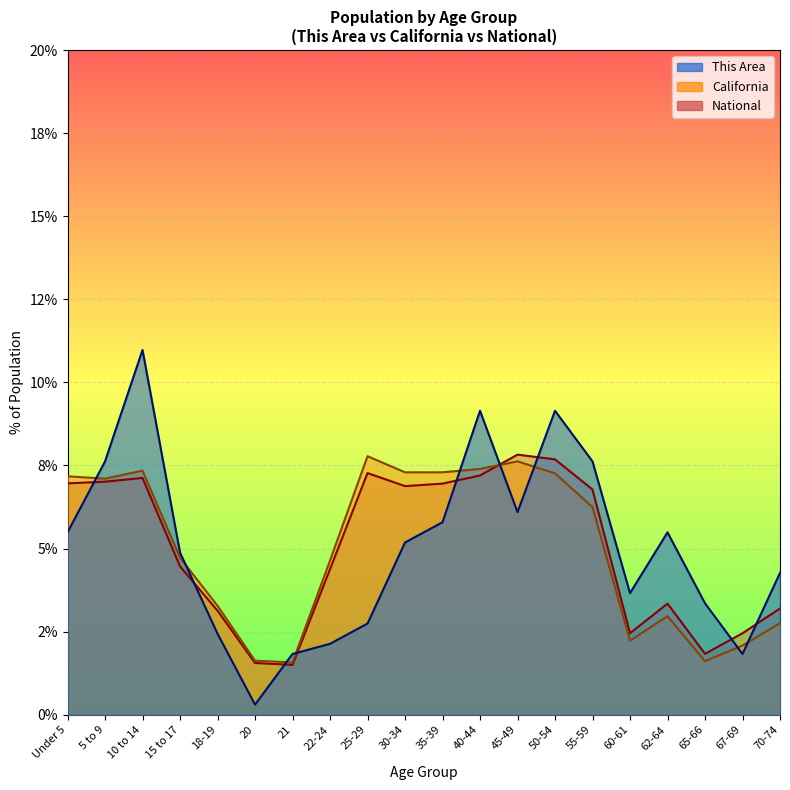

Between which two adjacent categories do National and California first intersect?

40-44 and 45-49